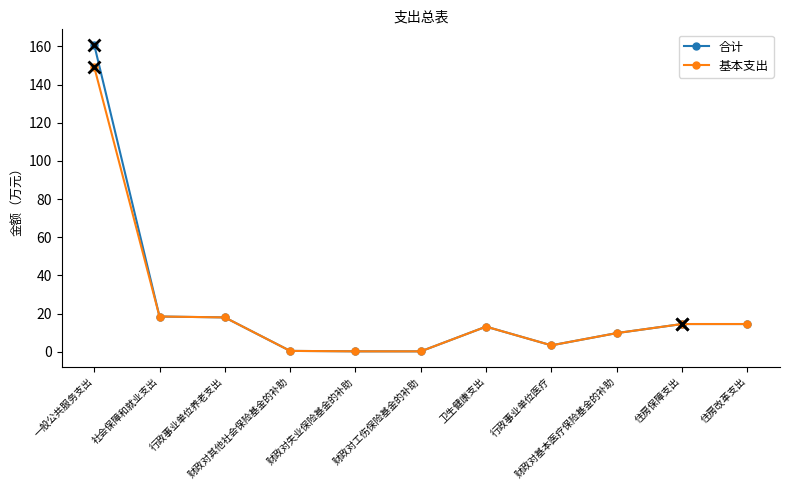

At how many categories does at least one series exceed 98?

1